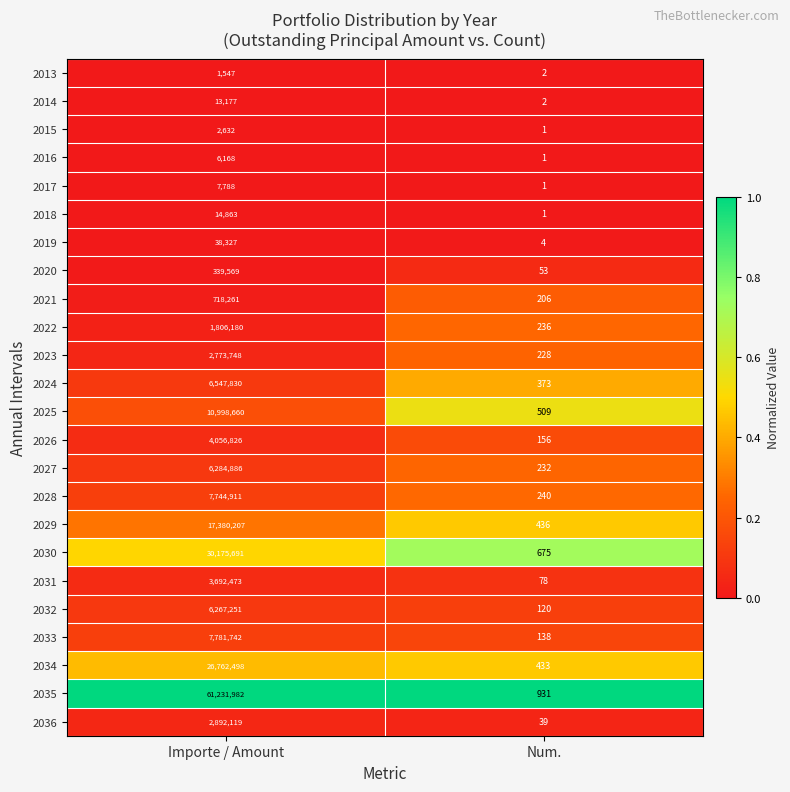

List the series in order of their peak value, highest first.

2035, 2030, 2034, 2029, 2025, 2033, 2028, 2024, 2027, 2032, 2026, 2031, 2036, 2023, 2022, 2021, 2020, 2019, 2018, 2014, 2017, 2016, 2015, 2013